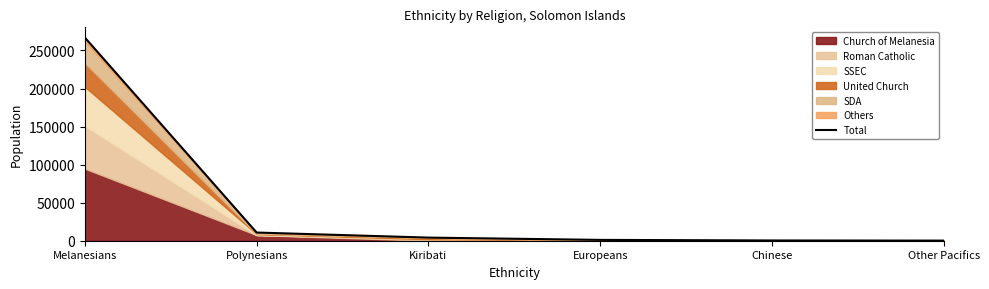

What is the value of the 4th point from the left?

1097